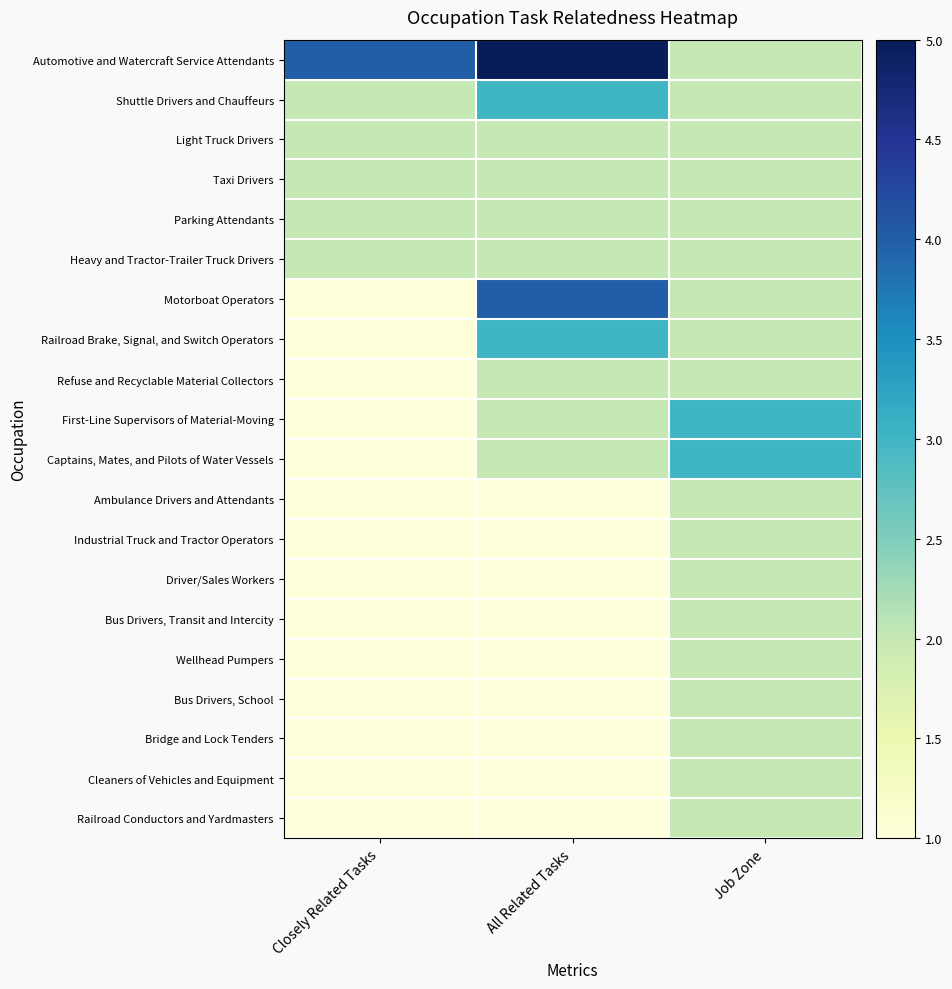

Reading left to right, transcribe all the data shown in this chart.

Automotive and Watercraft Service Attendants: Closely Related Tasks=4	All Related Tasks=5	Job Zone=2
Shuttle Drivers and Chauffeurs: Closely Related Tasks=2	All Related Tasks=3	Job Zone=2
Light Truck Drivers: Closely Related Tasks=2	All Related Tasks=2	Job Zone=2
Taxi Drivers: Closely Related Tasks=2	All Related Tasks=2	Job Zone=2
Parking Attendants: Closely Related Tasks=2	All Related Tasks=2	Job Zone=2
Heavy and Tractor-Trailer Truck Drivers: Closely Related Tasks=2	All Related Tasks=2	Job Zone=2
Motorboat Operators: Closely Related Tasks=1	All Related Tasks=4	Job Zone=2
Railroad Brake, Signal, and Switch Operators: Closely Related Tasks=1	All Related Tasks=3	Job Zone=2
Refuse and Recyclable Material Collectors: Closely Related Tasks=1	All Related Tasks=2	Job Zone=2
First-Line Supervisors of Material-Moving: Closely Related Tasks=1	All Related Tasks=2	Job Zone=3
Captains, Mates, and Pilots of Water Vessels: Closely Related Tasks=1	All Related Tasks=2	Job Zone=3
Ambulance Drivers and Attendants: Closely Related Tasks=1	All Related Tasks=1	Job Zone=2
Industrial Truck and Tractor Operators: Closely Related Tasks=1	All Related Tasks=1	Job Zone=2
Driver/Sales Workers: Closely Related Tasks=1	All Related Tasks=1	Job Zone=2
Bus Drivers, Transit and Intercity: Closely Related Tasks=1	All Related Tasks=1	Job Zone=2
Wellhead Pumpers: Closely Related Tasks=1	All Related Tasks=1	Job Zone=2
Bus Drivers, School: Closely Related Tasks=1	All Related Tasks=1	Job Zone=2
Bridge and Lock Tenders: Closely Related Tasks=1	All Related Tasks=1	Job Zone=2
Cleaners of Vehicles and Equipment: Closely Related Tasks=1	All Related Tasks=1	Job Zone=2
Railroad Conductors and Yardmasters: Closely Related Tasks=1	All Related Tasks=1	Job Zone=2